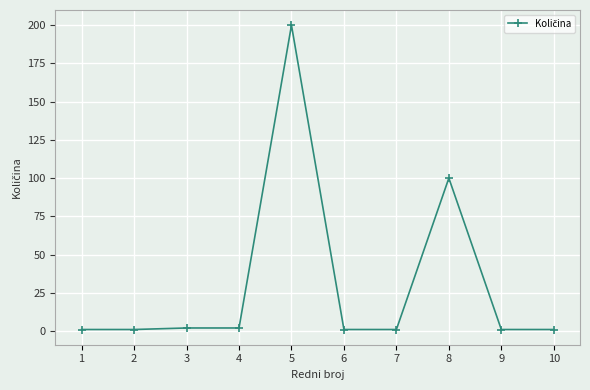

Reading left to right, extract all data points from this chart.

1	1	2	2	200	1	1	100	1	1